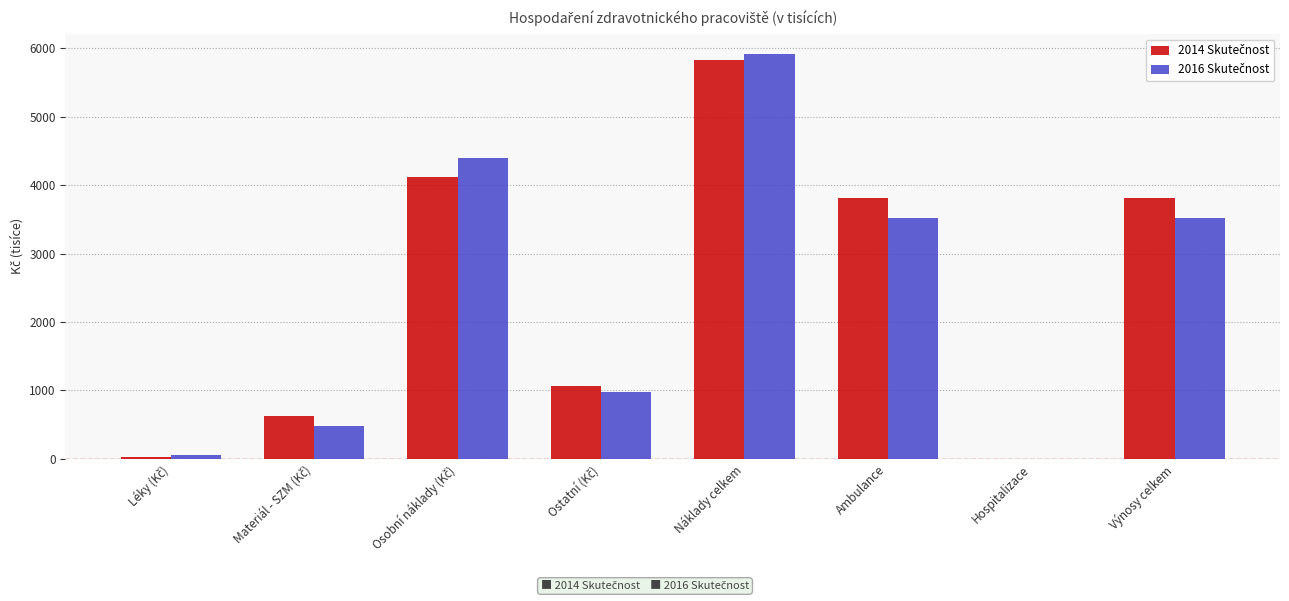

At which category is the sum across all series the highest?

Náklady celkem